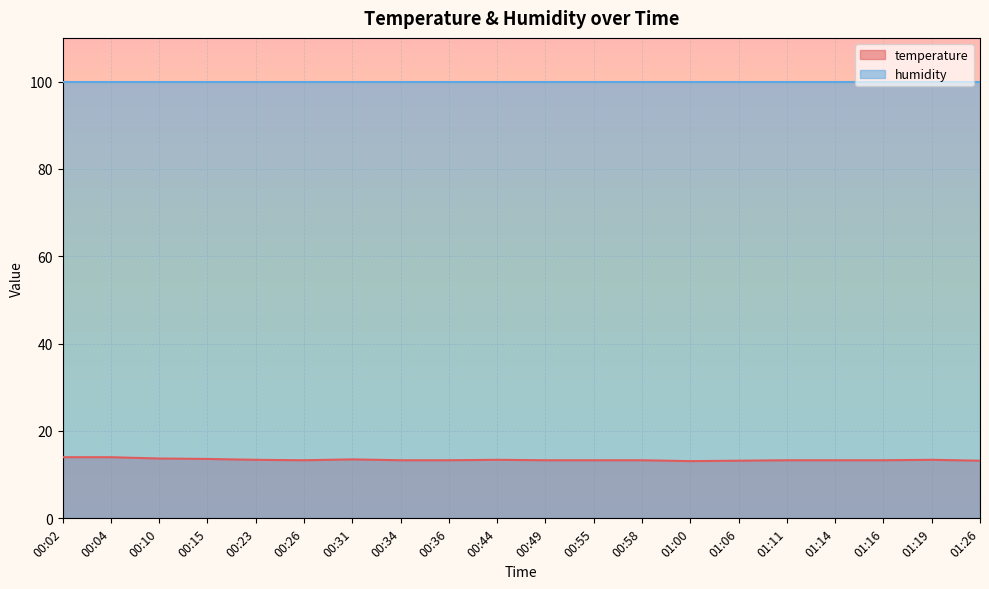

The chart shows a value of 19.7 at 01:19. True or false?

False